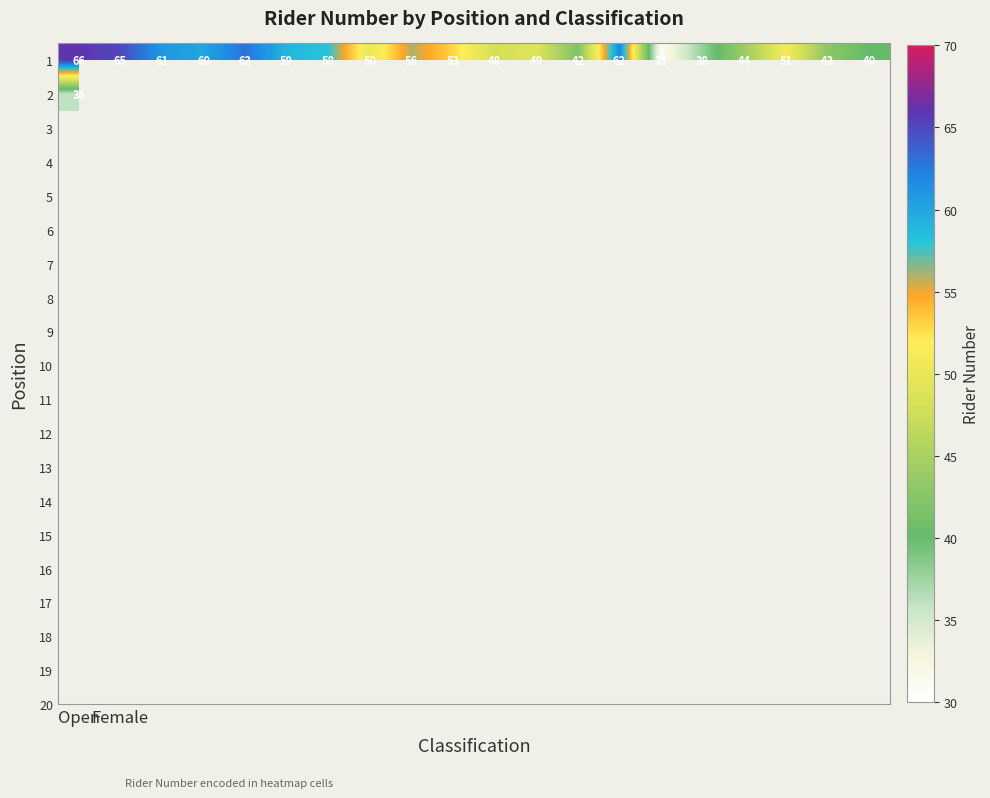

At how many categories does at least one series exceed 63?

2